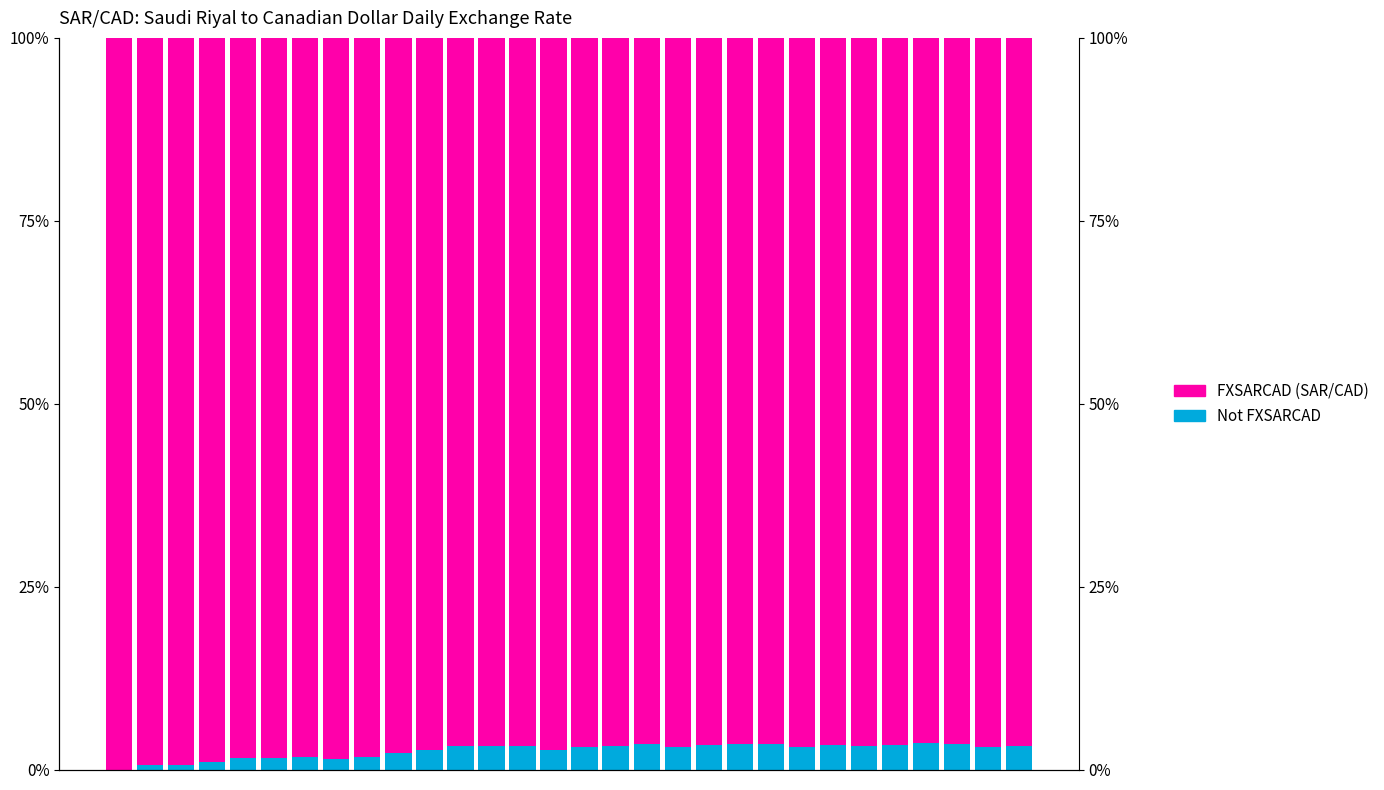

Which series has the widest spread of values?

Not FSM eligible